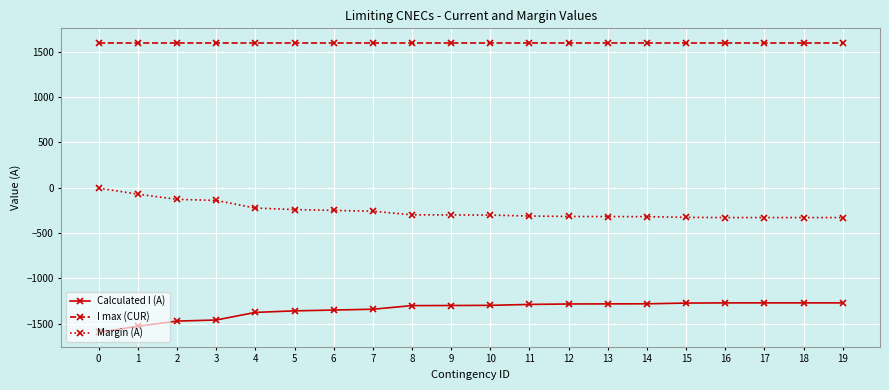

Is the value of Margin (A) at 11 greater than the value of I max (CUR) at 11?

No